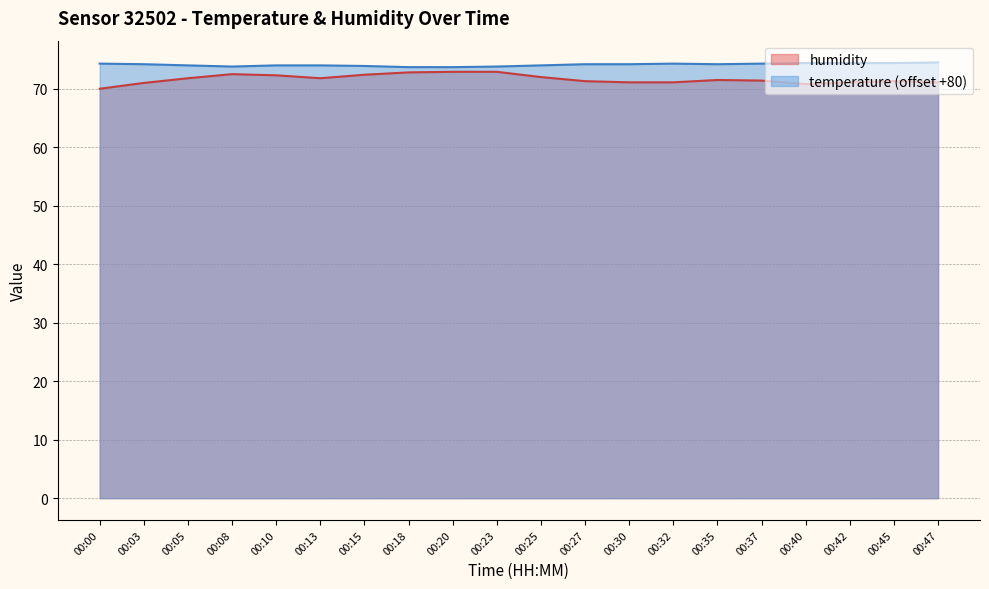

Where is the first local maximum for humidity?

00:08